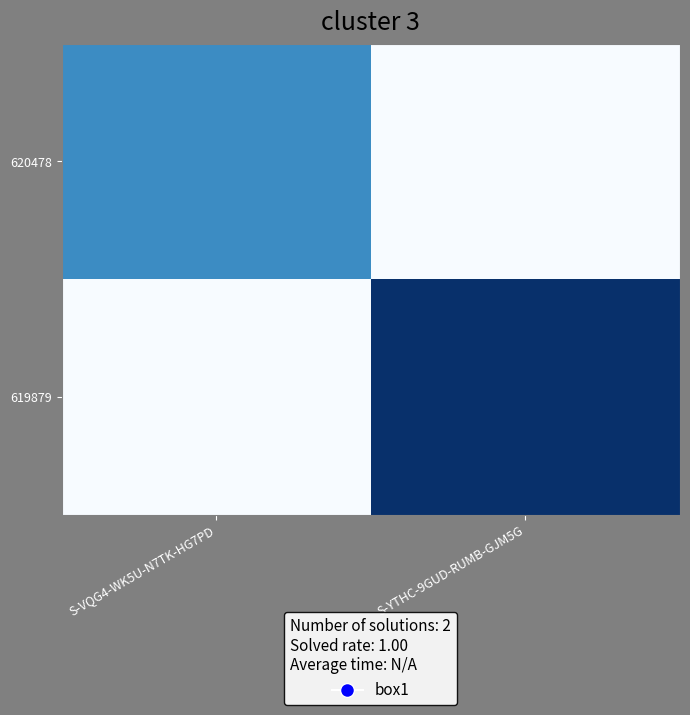

List the series in order of their overall mean, lowest first.

620478, 619879